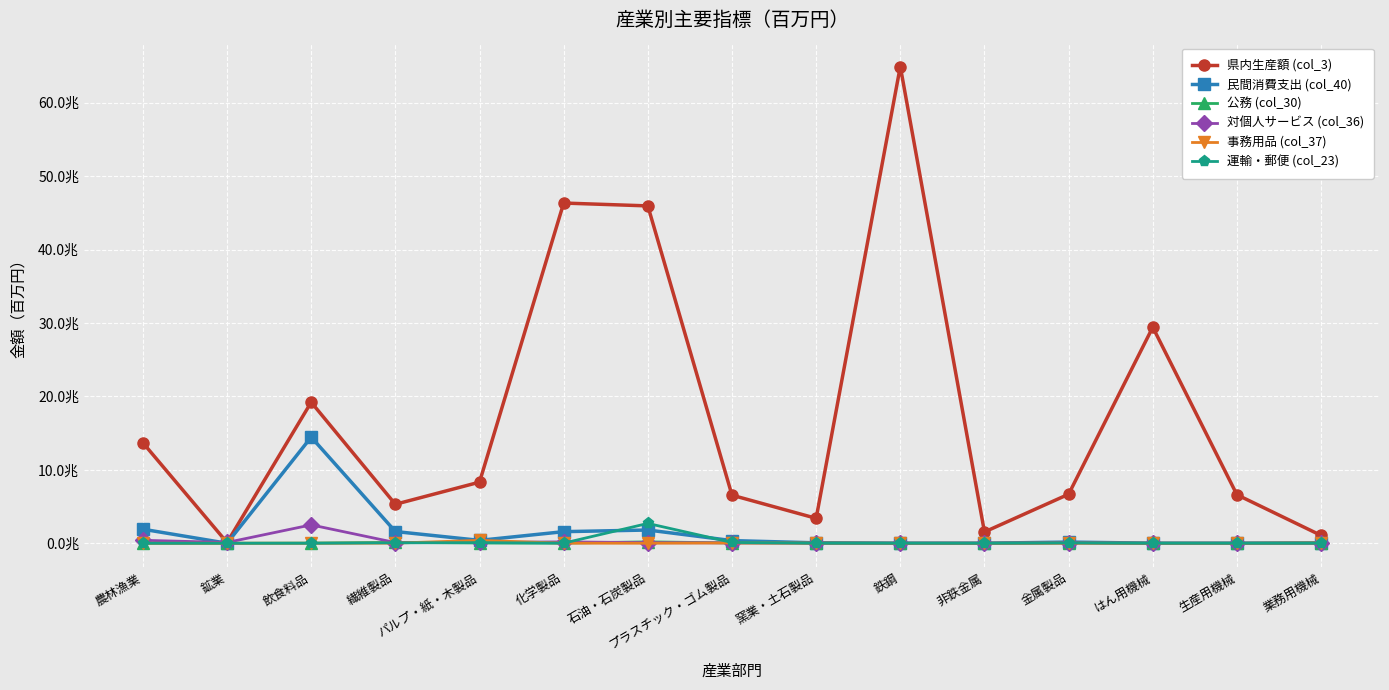

What are all the series names shown in the legend?

県内生産額 (col_3), 民間消費支出 (col_40), 公務 (col_30), 対個人サービス (col_36), 事務用品 (col_37), 運輸・郵便 (col_23)